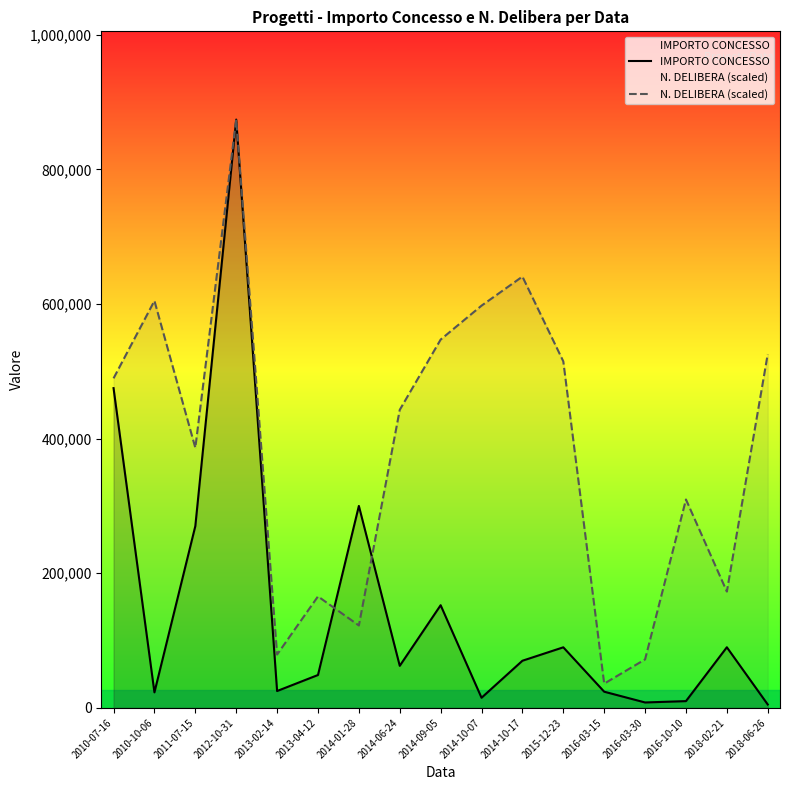

How many series are shown in this chart?

2